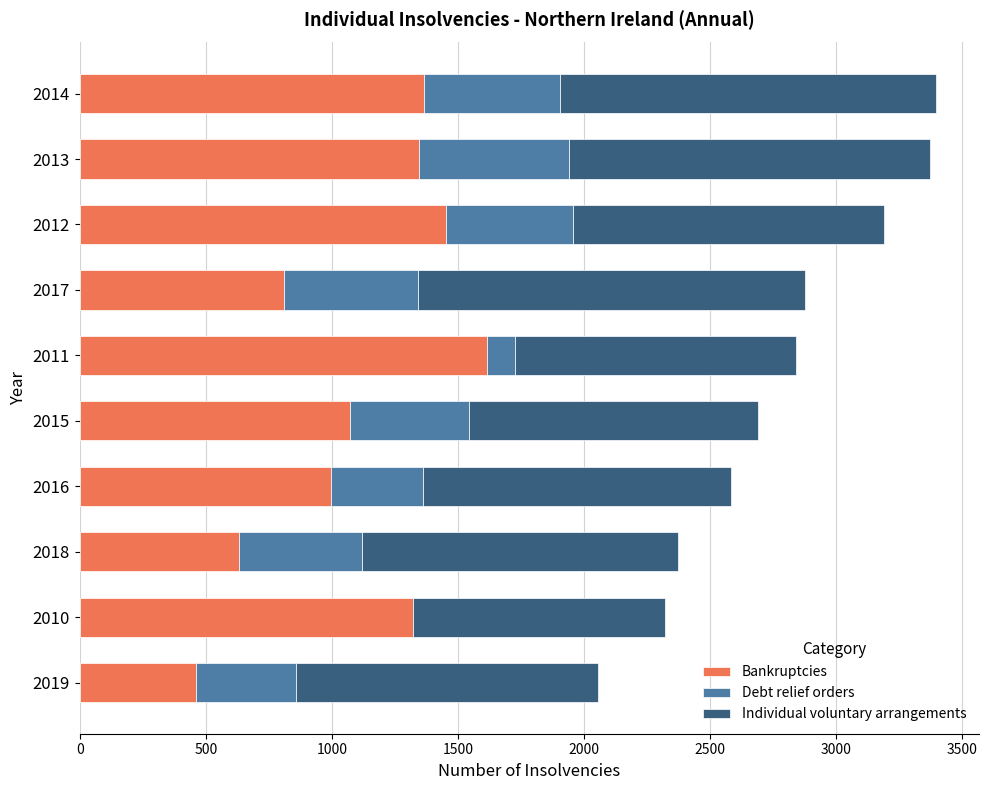

What is the sum of all Bankruptcies values?

11076